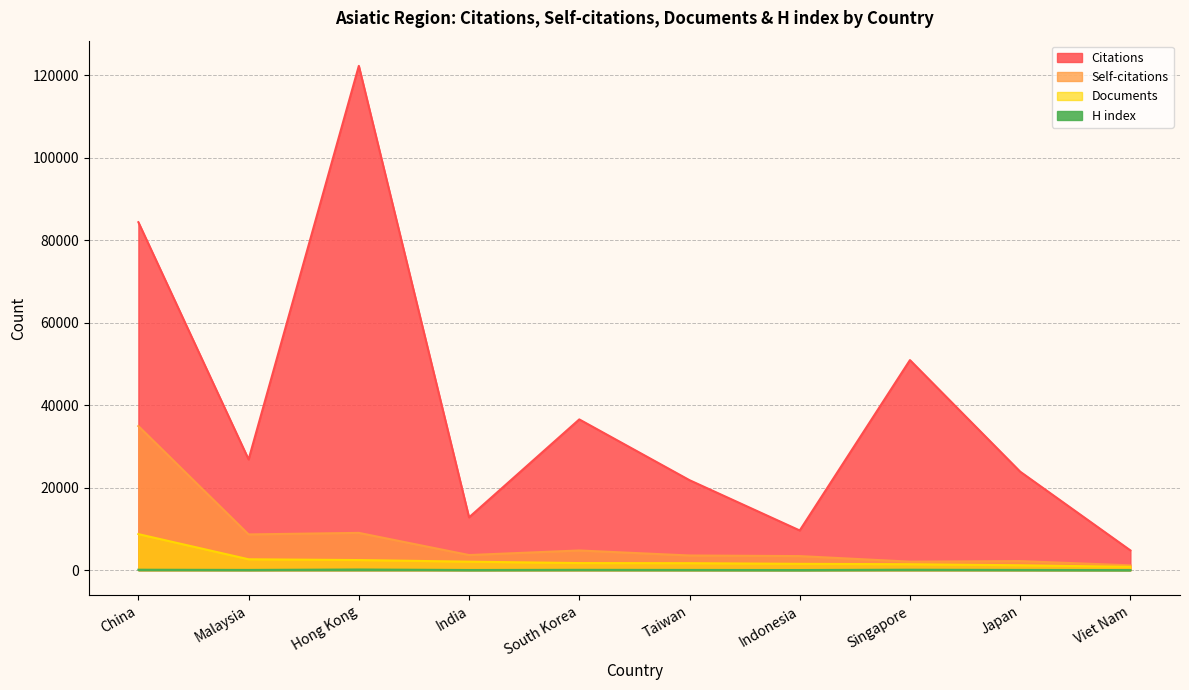

Which category has the lowest value in the Documents series?

Viet Nam